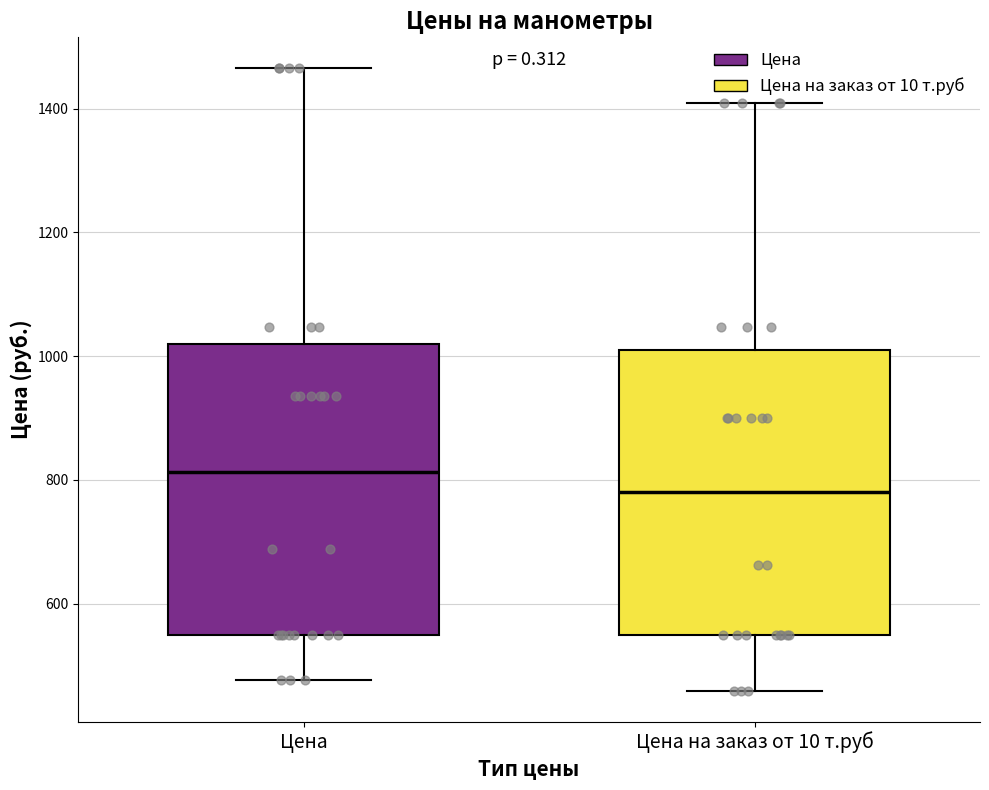

Where is the lower edge of the box for Цена on the y-axis? The values are not printed on the chart, so give them approximately, as read against the axis.

540